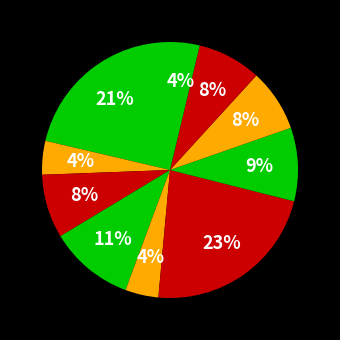

How many slices are in this pie chart?

10